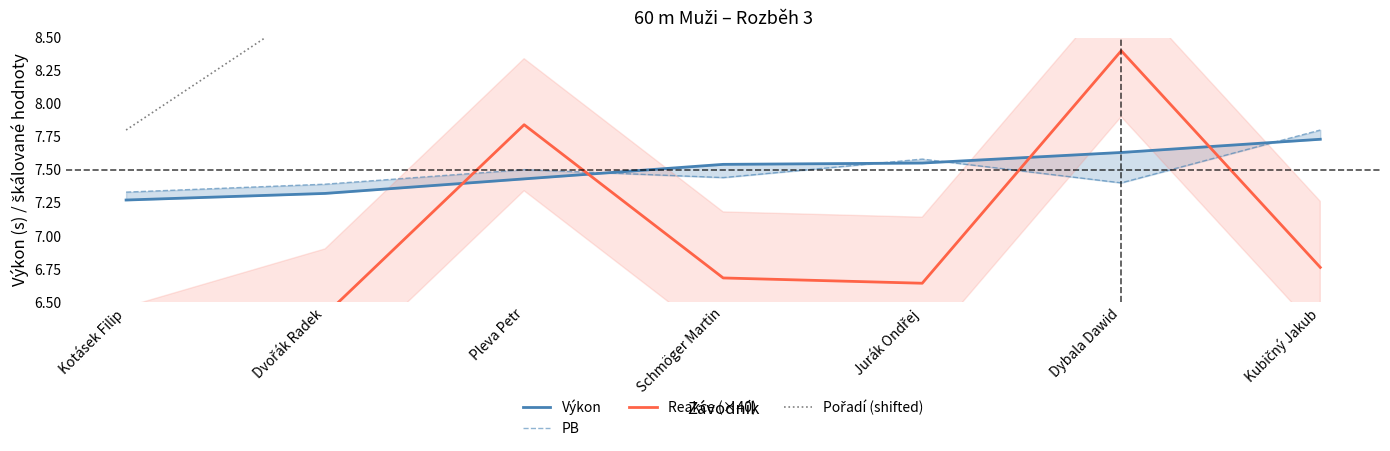

Count the number of data series in this chart.

4